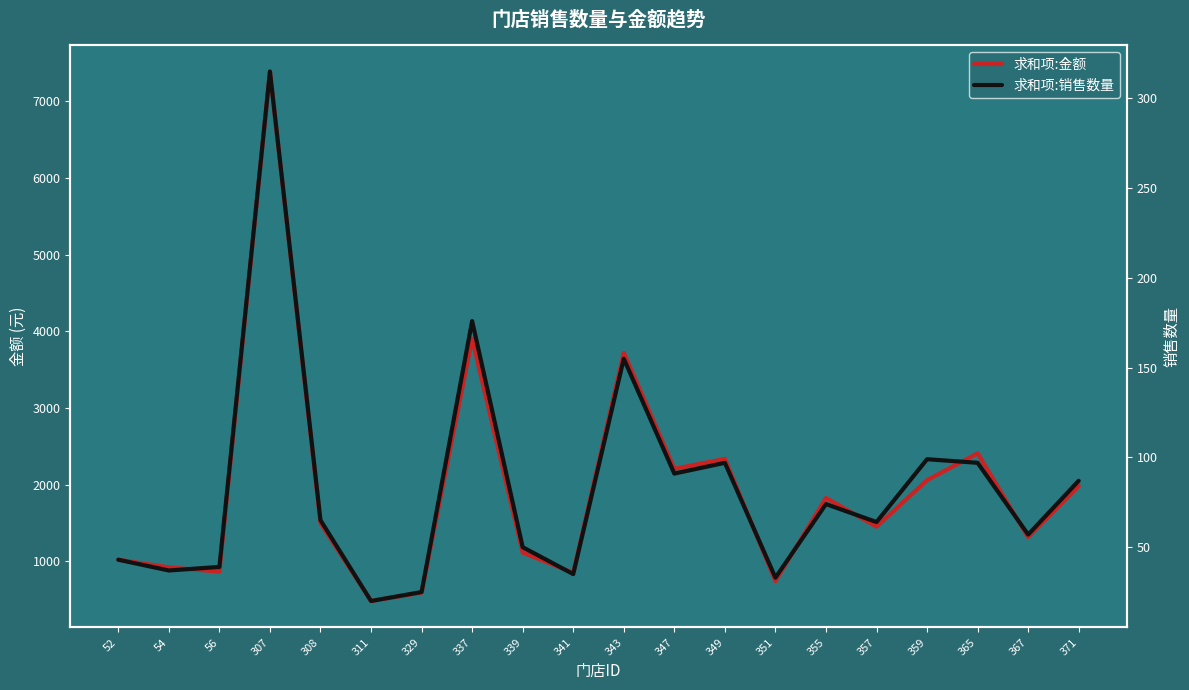

Between 311 and 329, which series saw the biggest shift?

求和项:金额